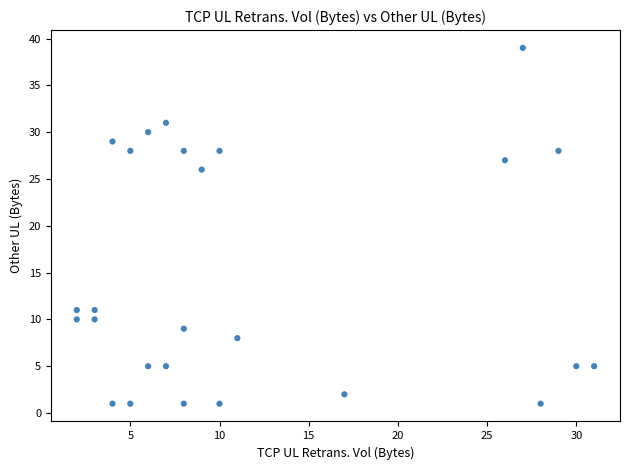

What Y value in the scatter plot is closest to 20?

26